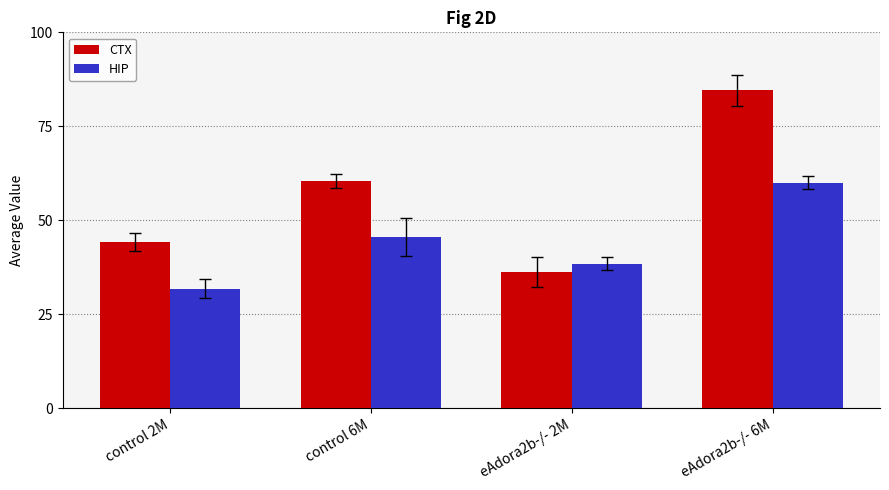

What are all the series names shown in the legend?

CTX, HIP